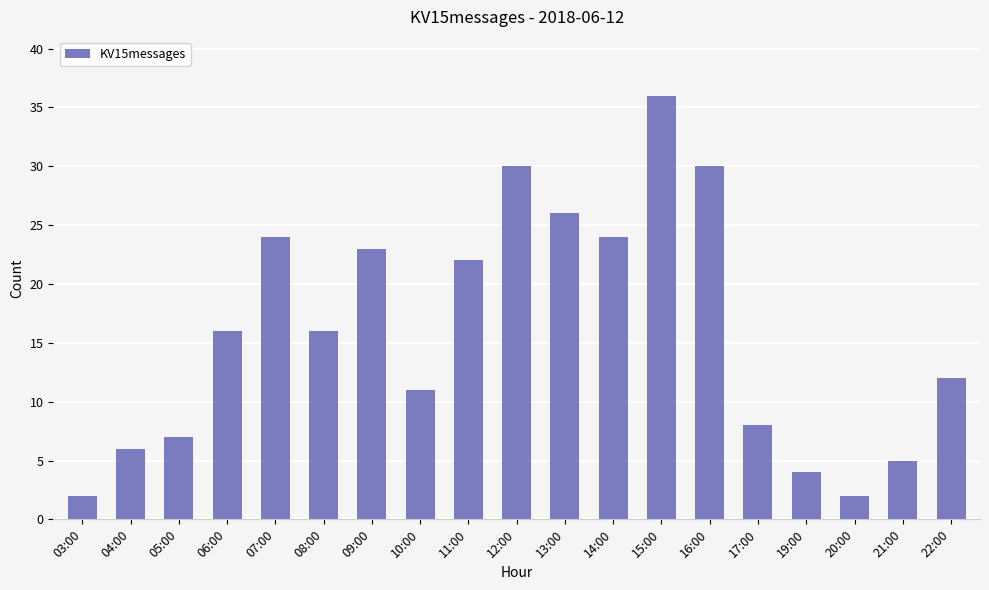

Reading left to right, transcribe all the data shown in this chart.

2	6	7	16	24	16	23	11	22	30	26	24	36	30	8	4	2	5	12